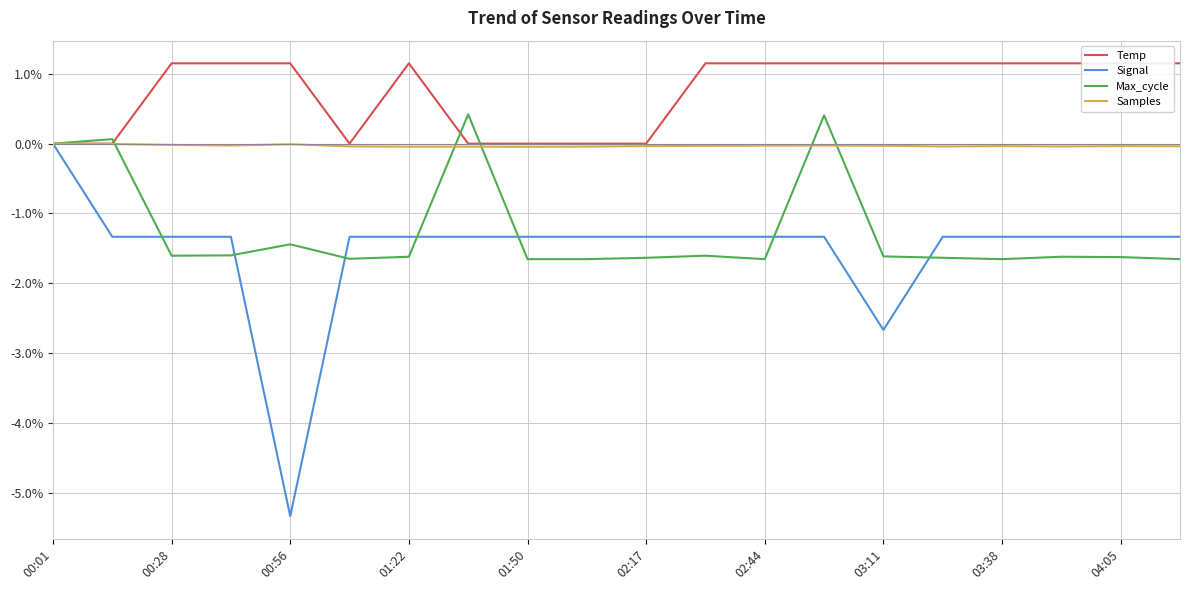

True or false: Temp and Signal intersect in this chart.

False